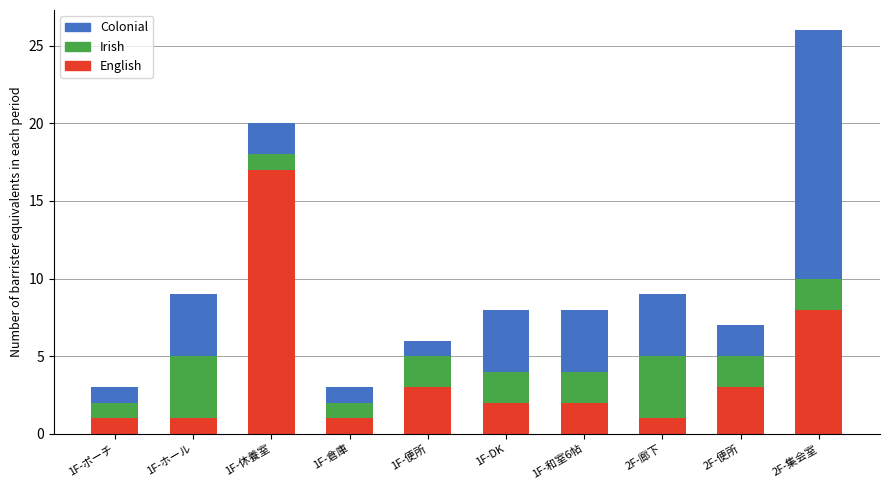

What is the difference between the maximum and minimum values in the English series?

16